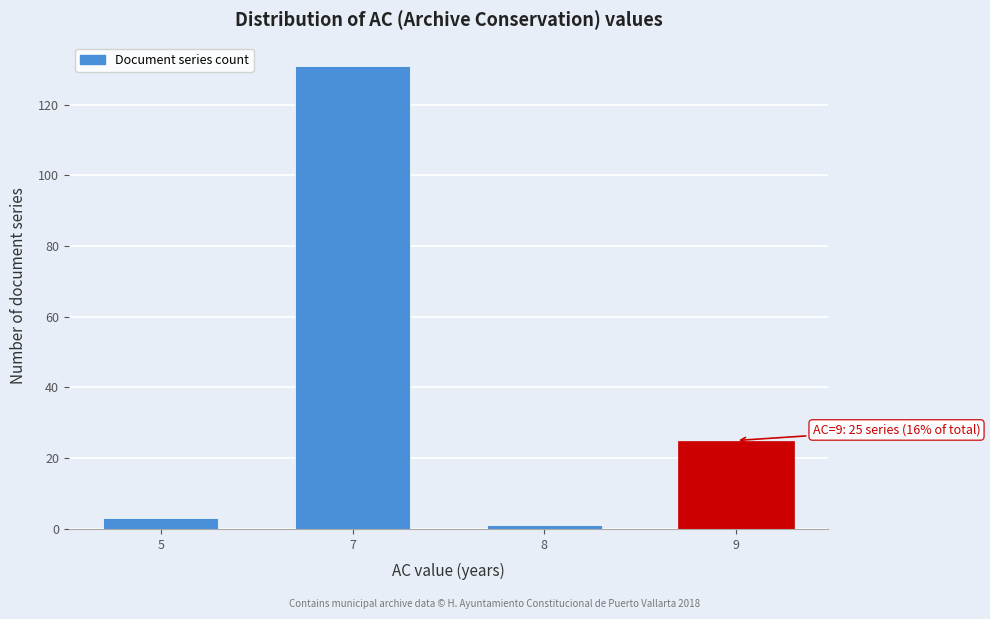

Reading left to right, transcribe all the data shown in this chart.

5=3	7=131	8=1	9=25